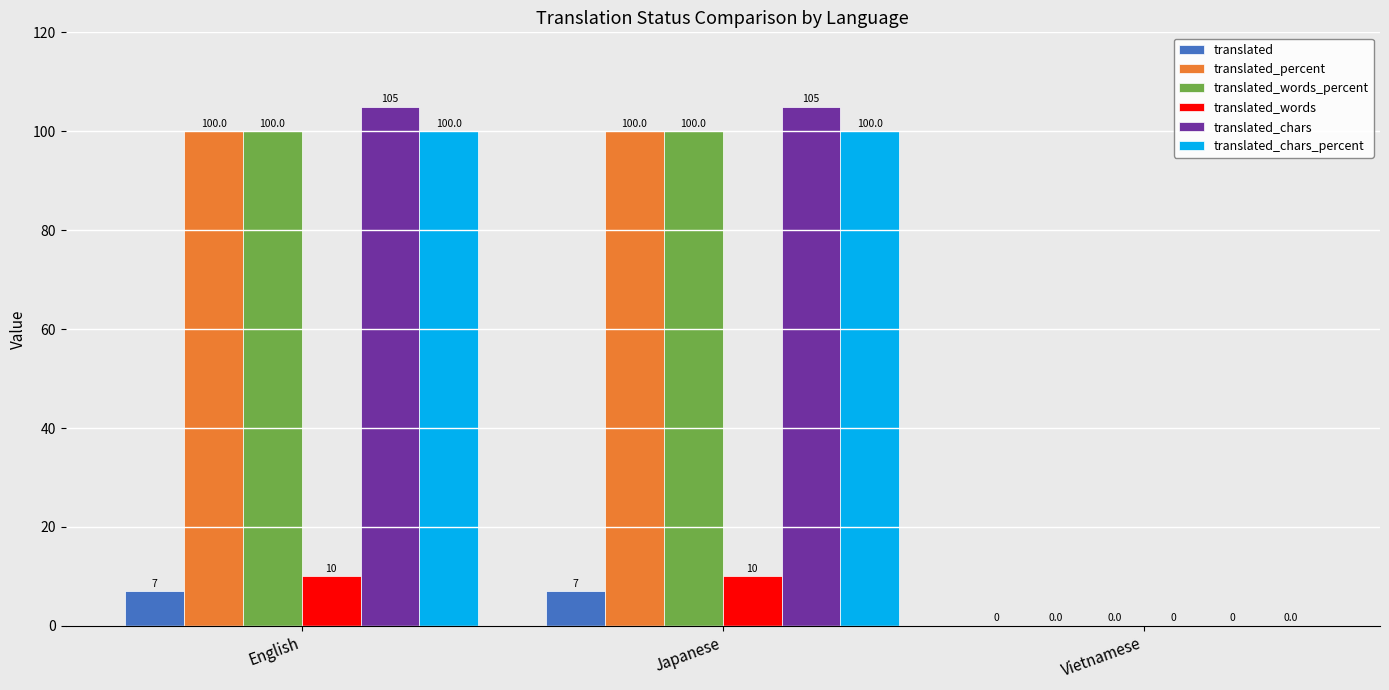

What is the average value of the translated series?

5